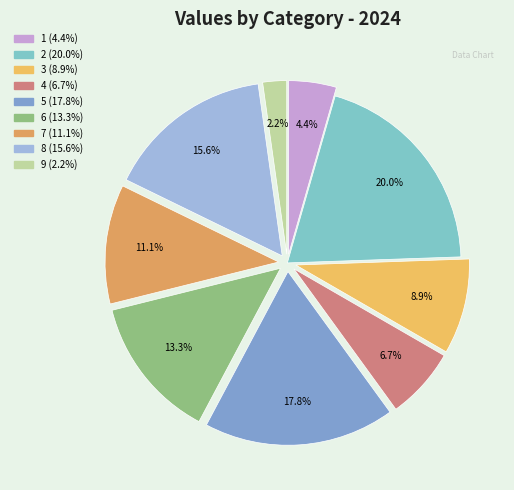

How many slices are in this pie chart?

9